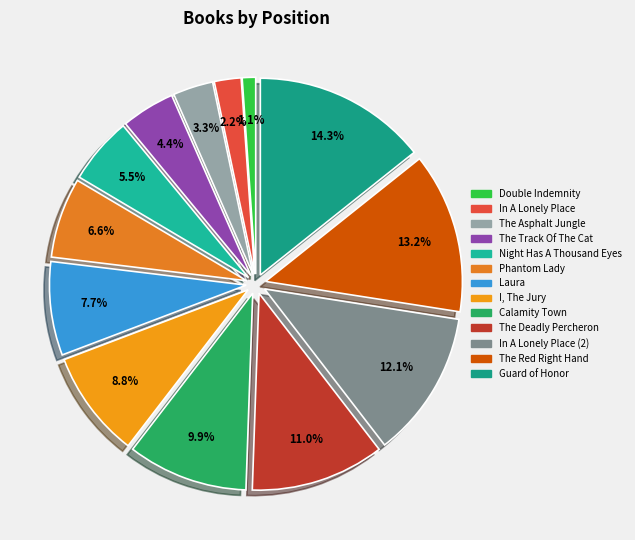

The Laura slice represents 8% of the pie. True or false?

True